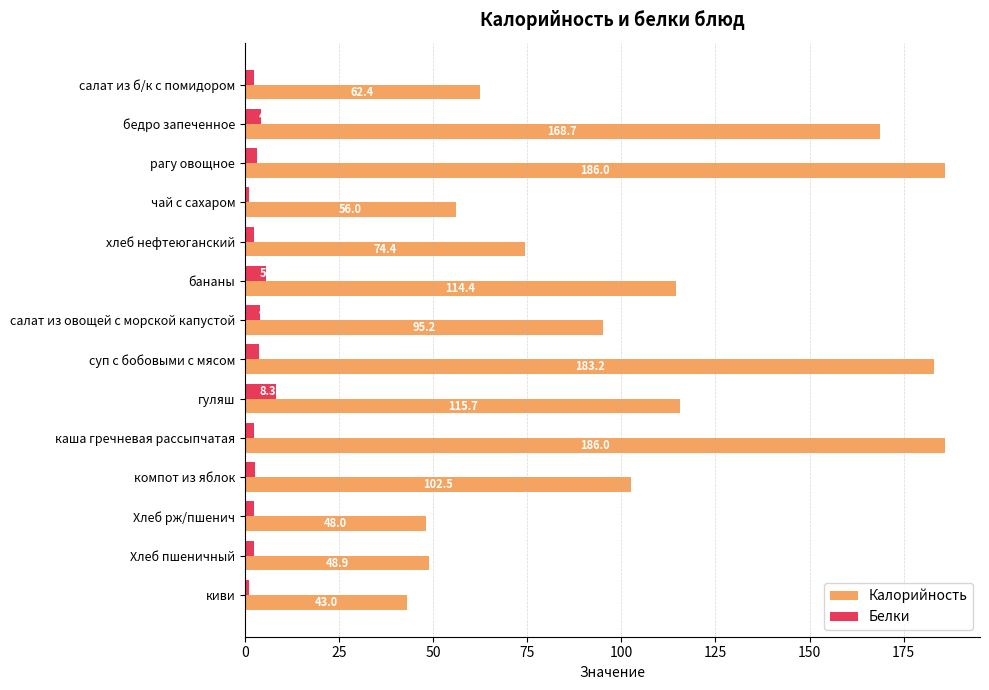

What is the minimum value for Белки?

1.2